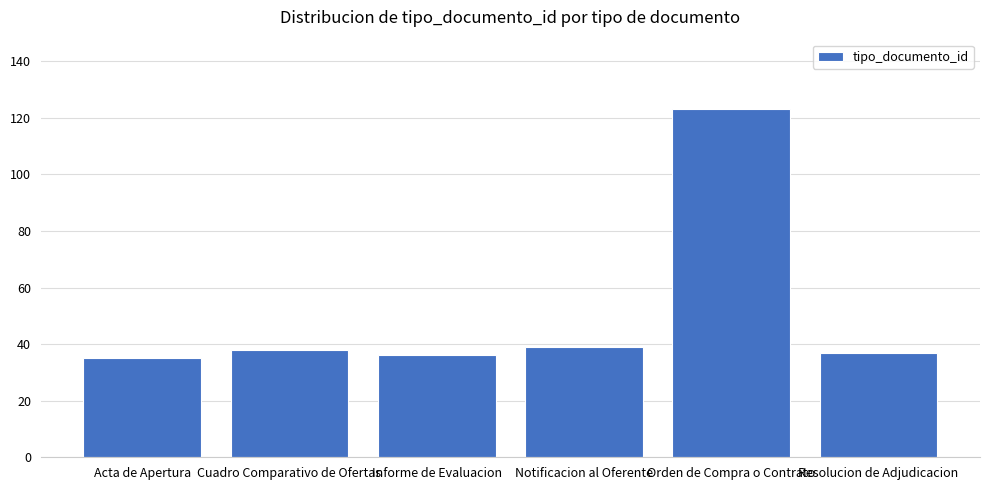

What is the minimum value shown in the chart?

35